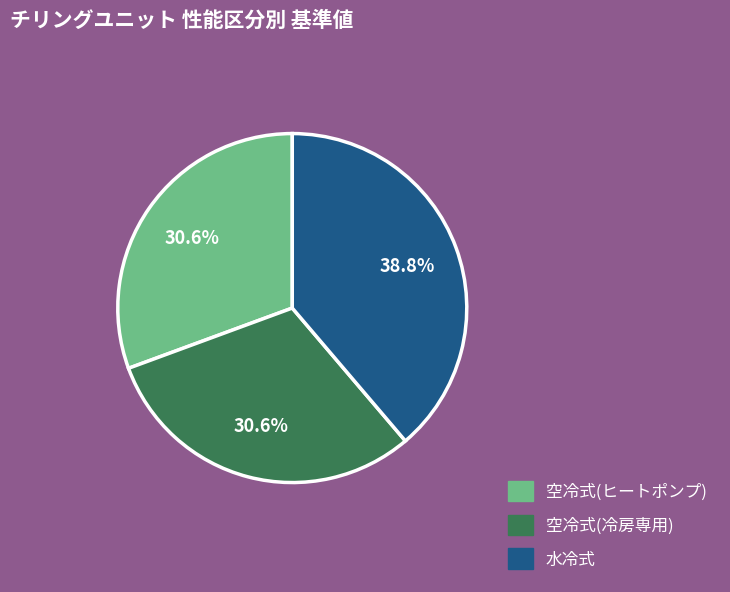

Which category has the biggest portion of the pie?

水冷式